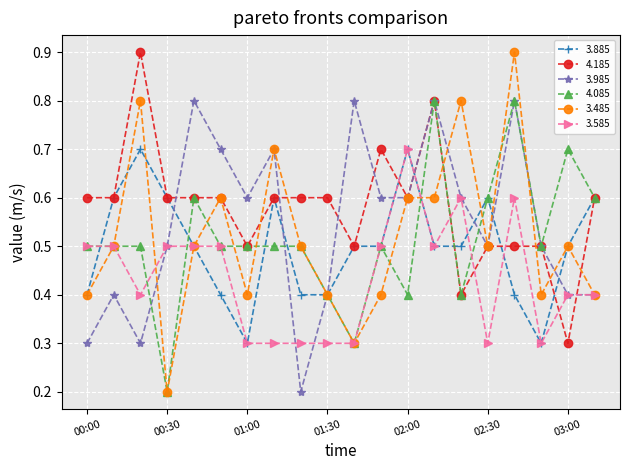

What is the smallest value displayed?

0.2